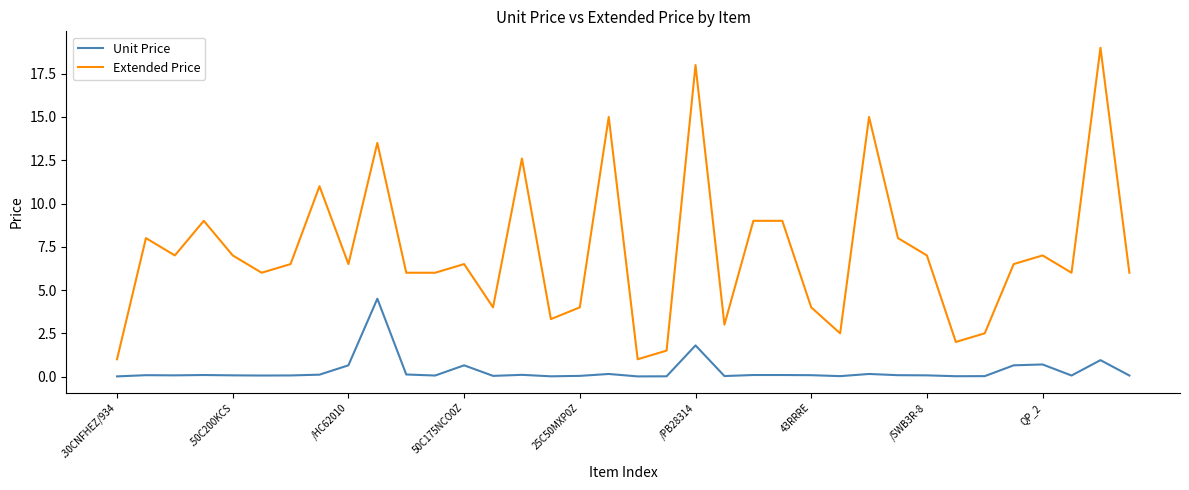

What is the average value of the Extended Price series?

7.2